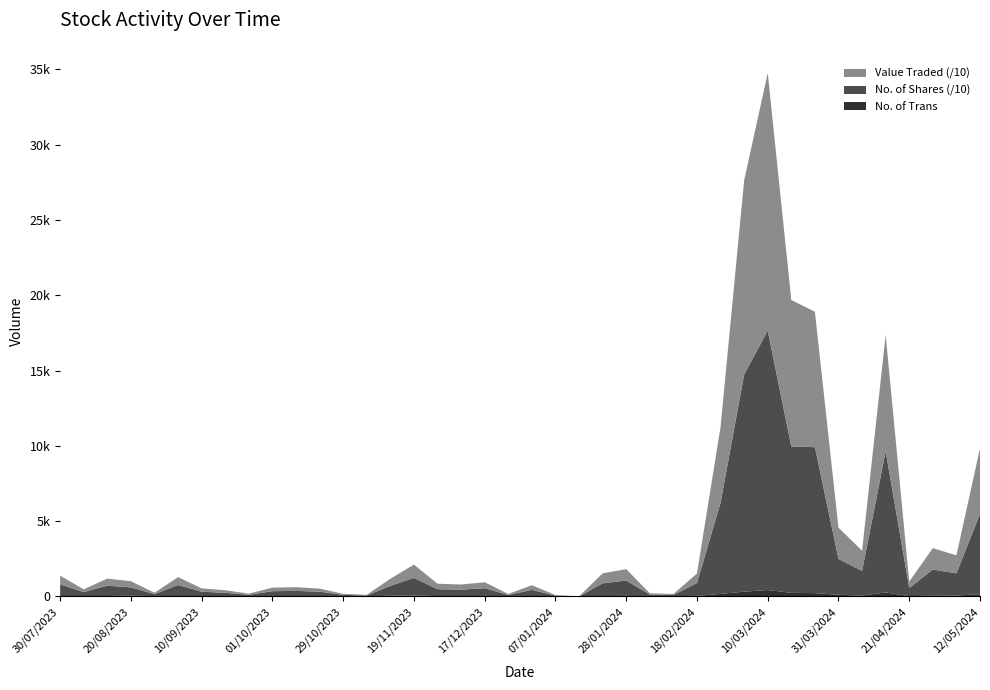

Reading left to right, extract all data points from this chart.

No. of Trans: 149	56	41	22	268	58	113	222	242	427	318	171	39	8	8	37	19	1	7	22	10	35	19	19	70	51	6	6	16	17	20	6	14	10	32	24	46	28	25	22
No. of Shares: 53354	14760	17482	5357	93755	16366	23834	96932	97209	172244	144294	60539	8520	894	1200	10228	8548	15	505	4138	889	5150	4341	4633	11610	6537	608	1005	2992	3535	3301	1043	2295	3053	7298	1300	5570	6896	2646	7760
Value Traded: 43596	11990	14207	4345	77238	13473	20737	89951	97273	171133	128830	50352	6333	646	865	7545	6615	12	394	3120	664	3939	3408	3643	8864	4720	420	688	2063	2478	2368	769	1694	2217	5233	922	4108	4689	1853	5825